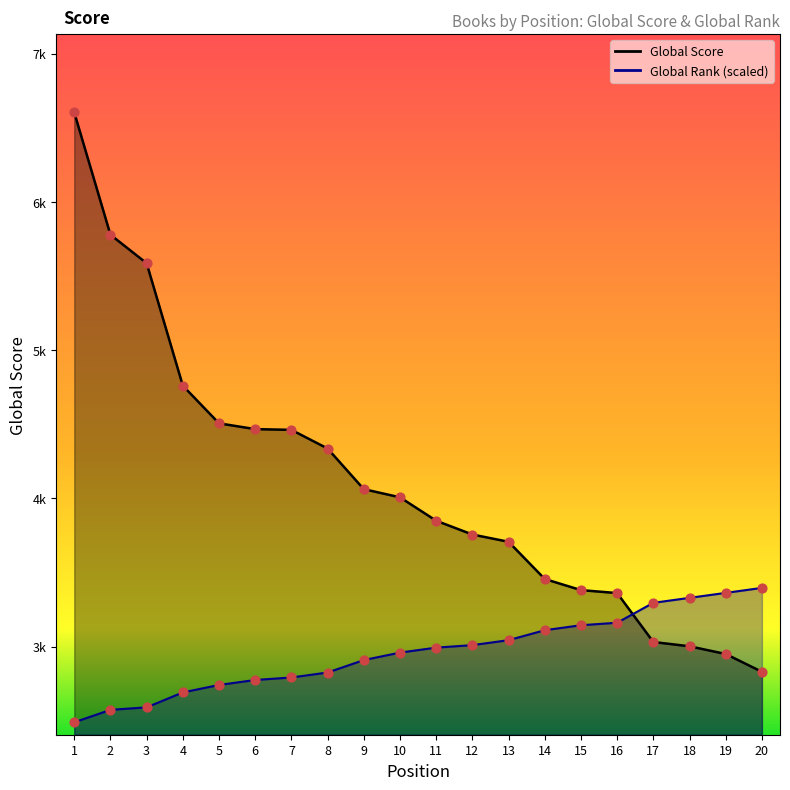

Which series has the largest Y range (max minus min)?

Global Score